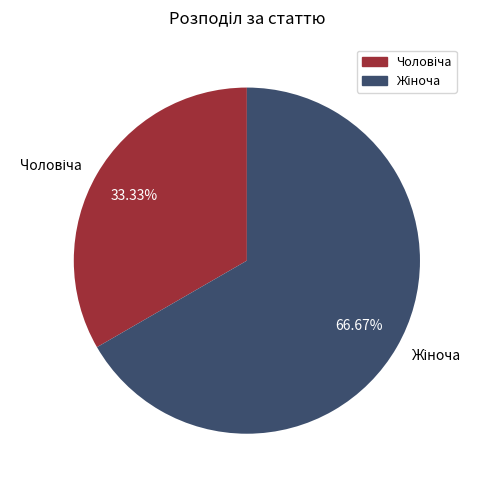

Is there a majority slice in this chart?

Yes